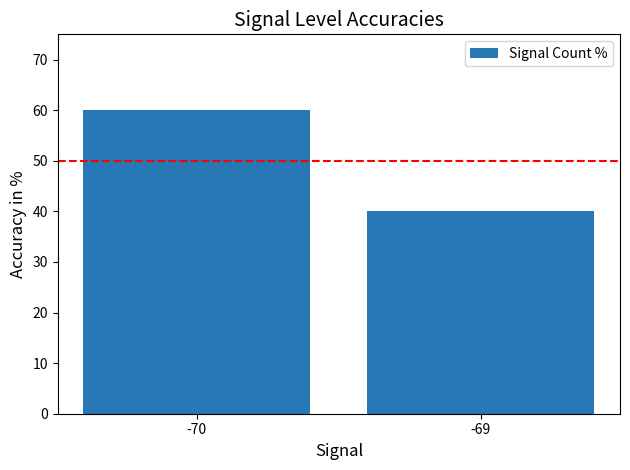

What is the value of the 2nd bar from the left?

40